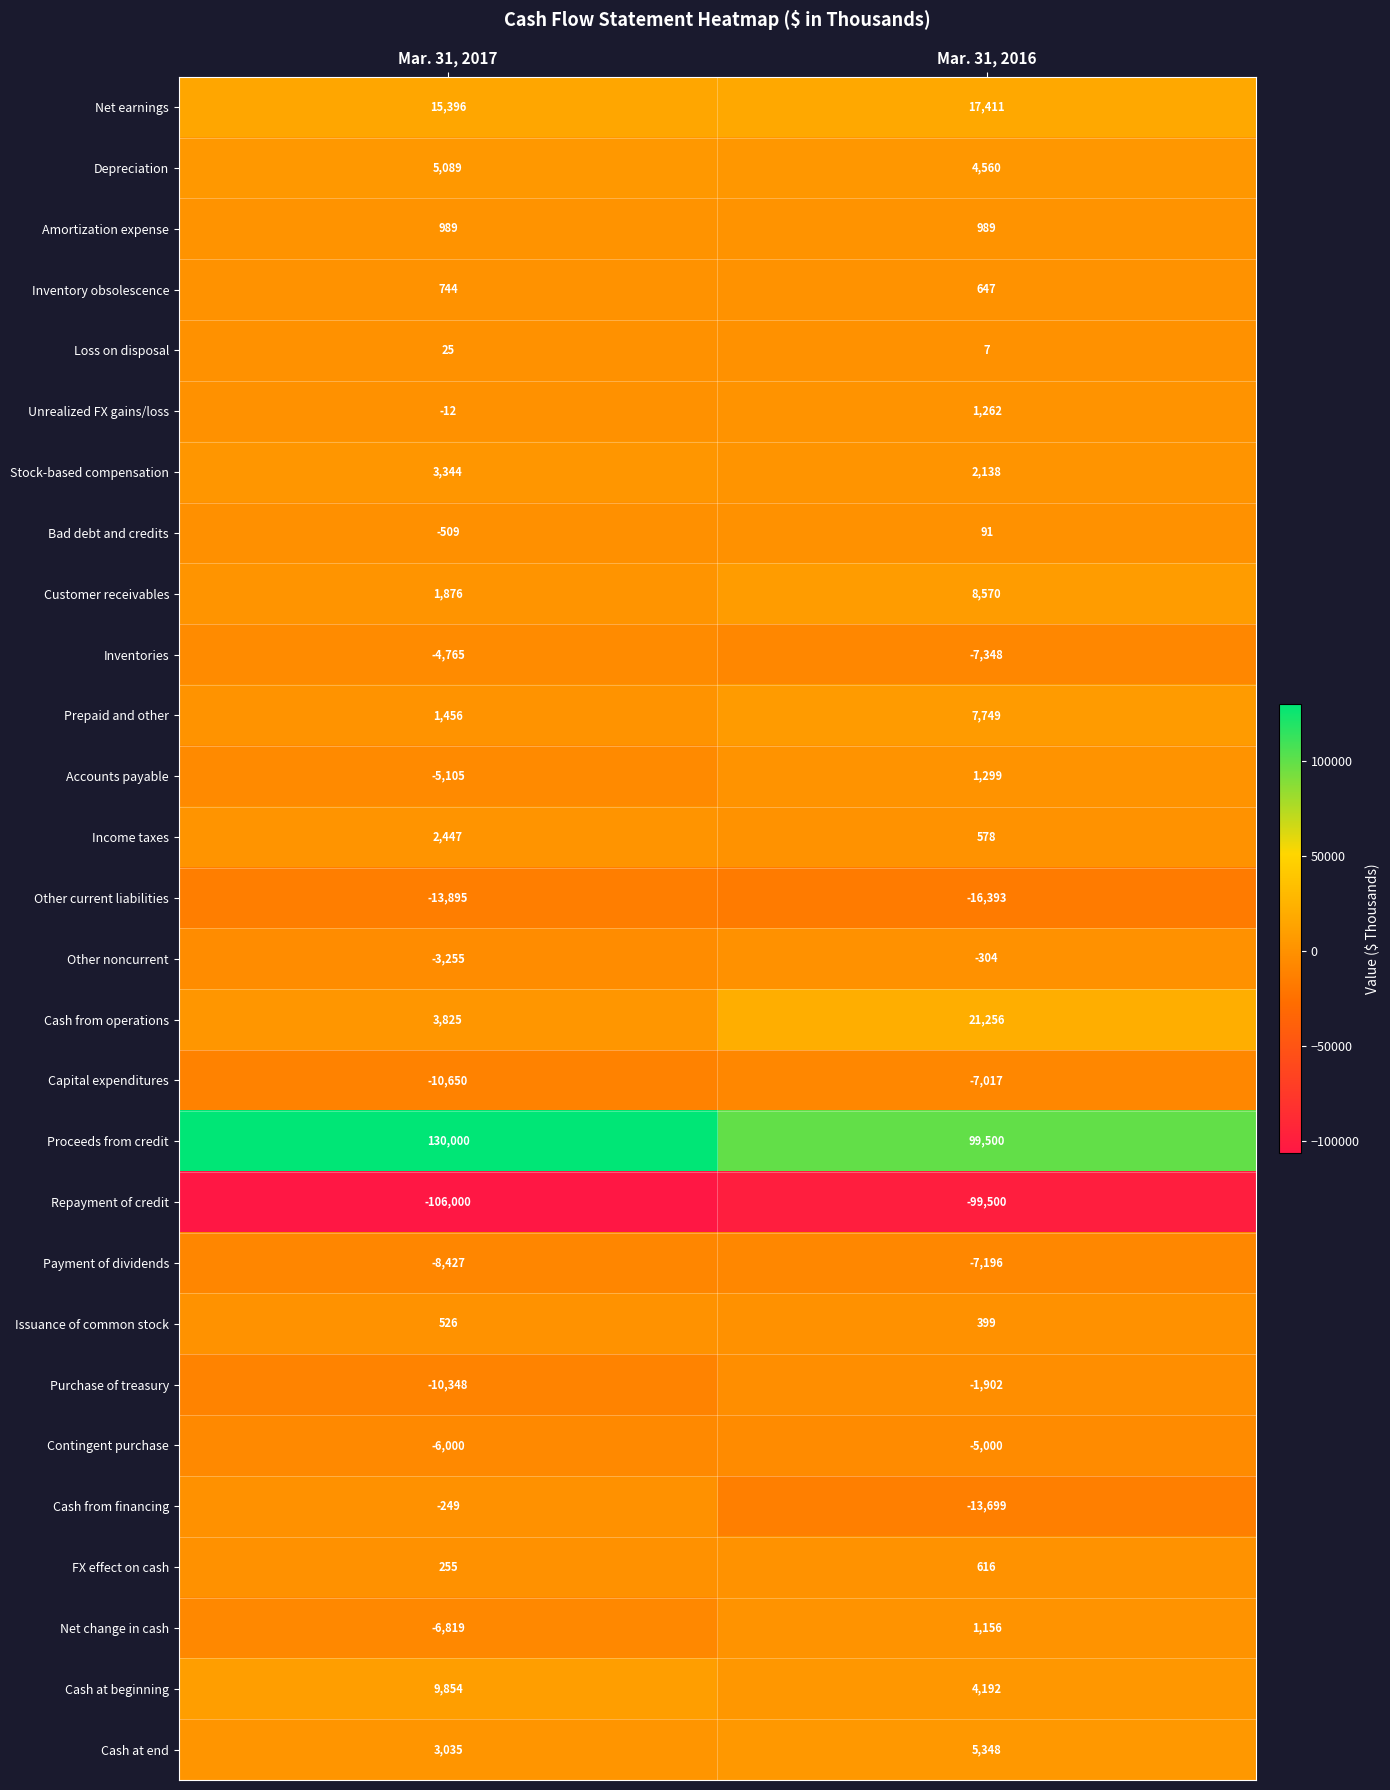

Count the number of data series in this chart.

28